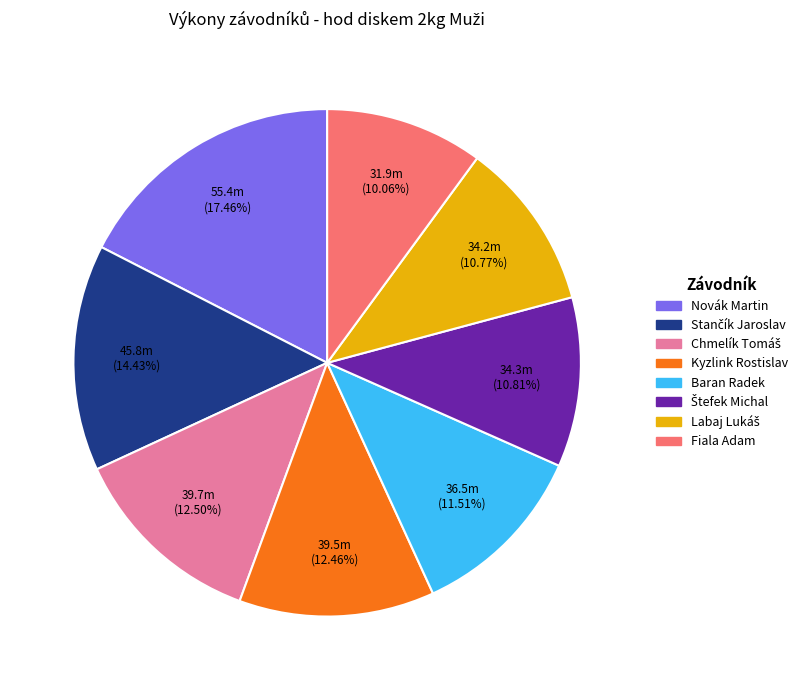

How many slices are in this pie chart?

8